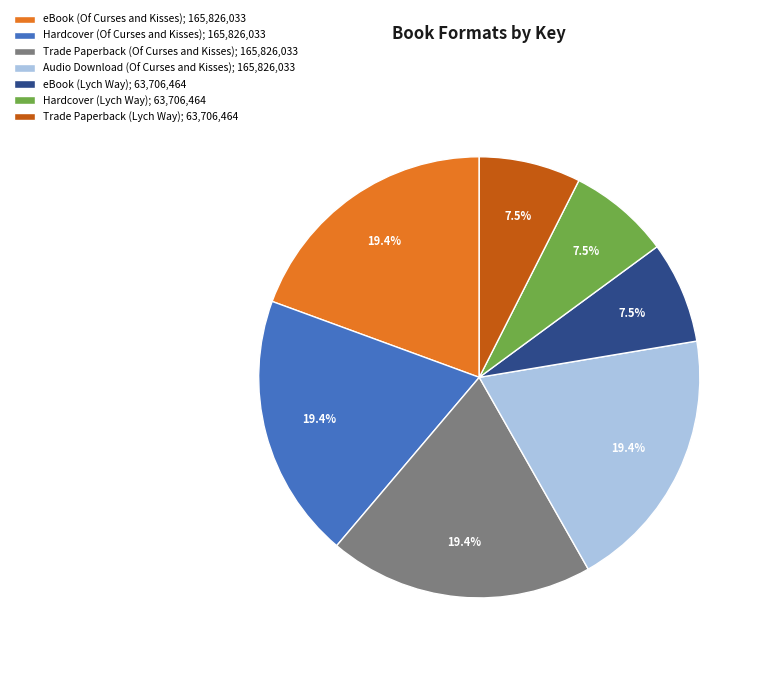

Does Audio Download (Of Curses and Kisses) account for over 50% of the chart?

No